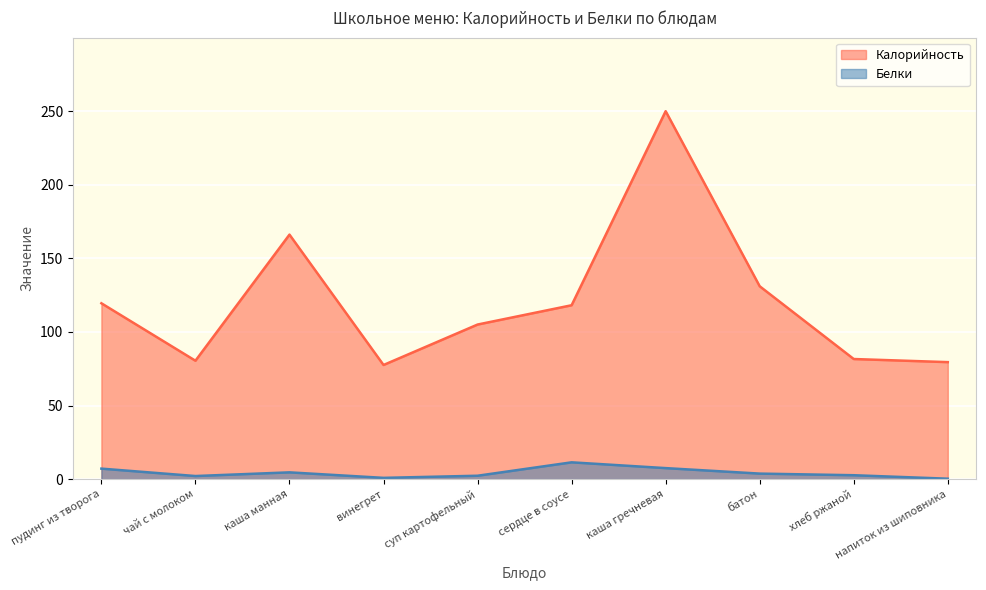

True or false: Калорийность and Белки cross at least once.

False